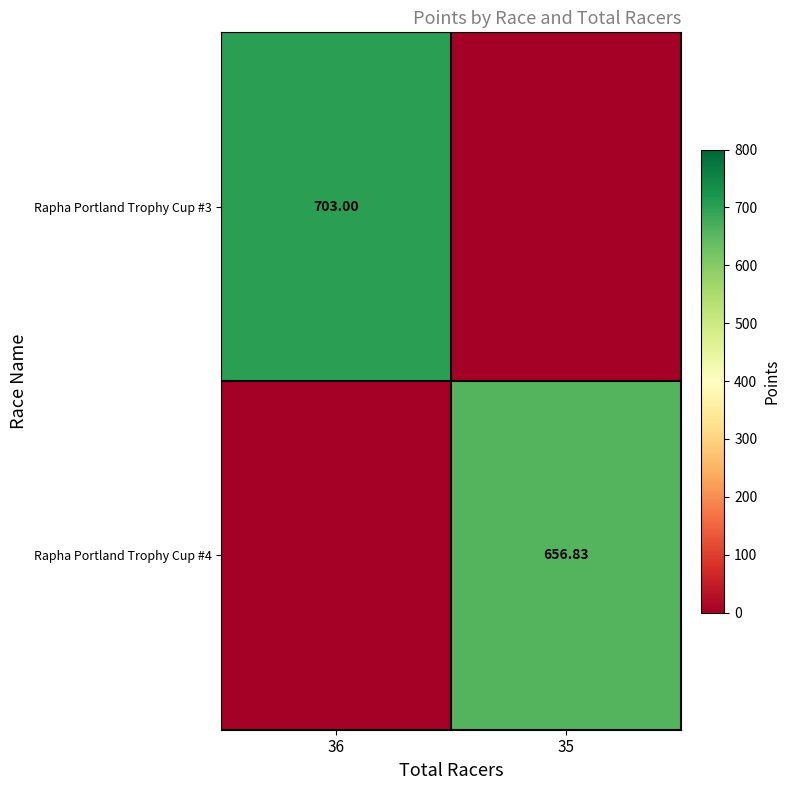

At which label is Rapha Portland Trophy Cup #4 closest to 328?

36